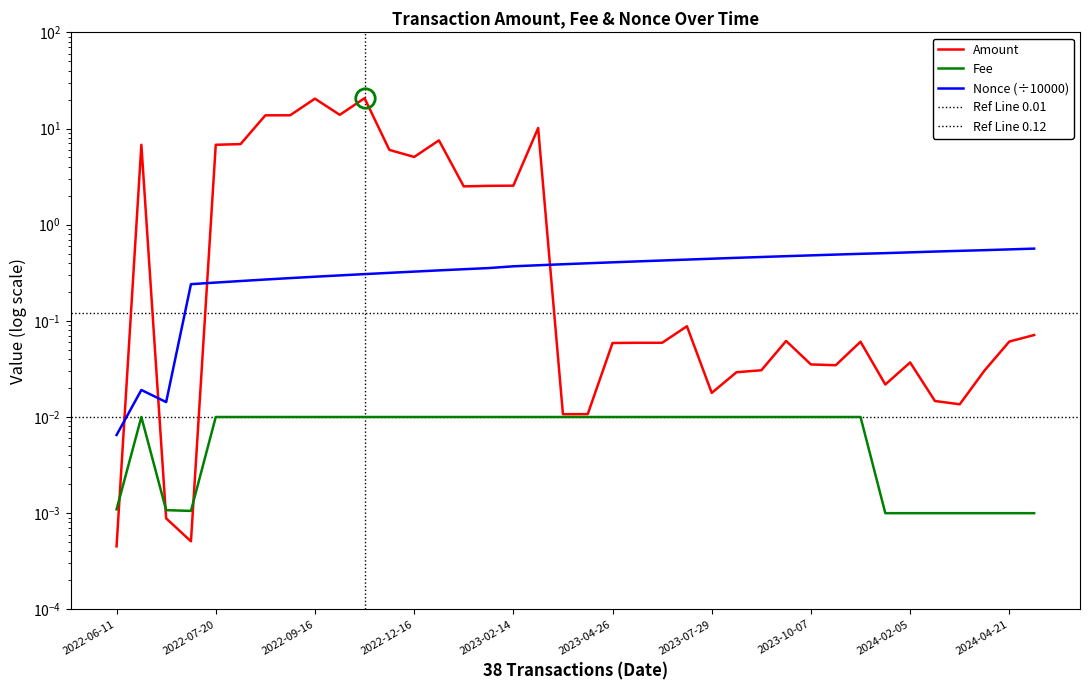

Which series has the largest range (max minus min)?

Amount